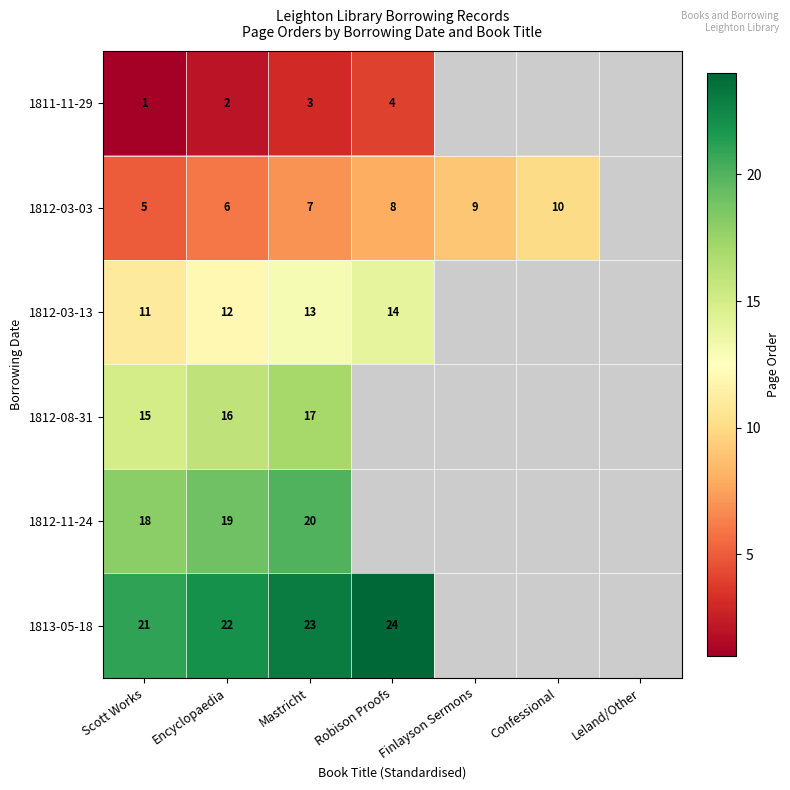

The 1813-05-18 series shows 34 at Encyclopaedia. True or false?

False